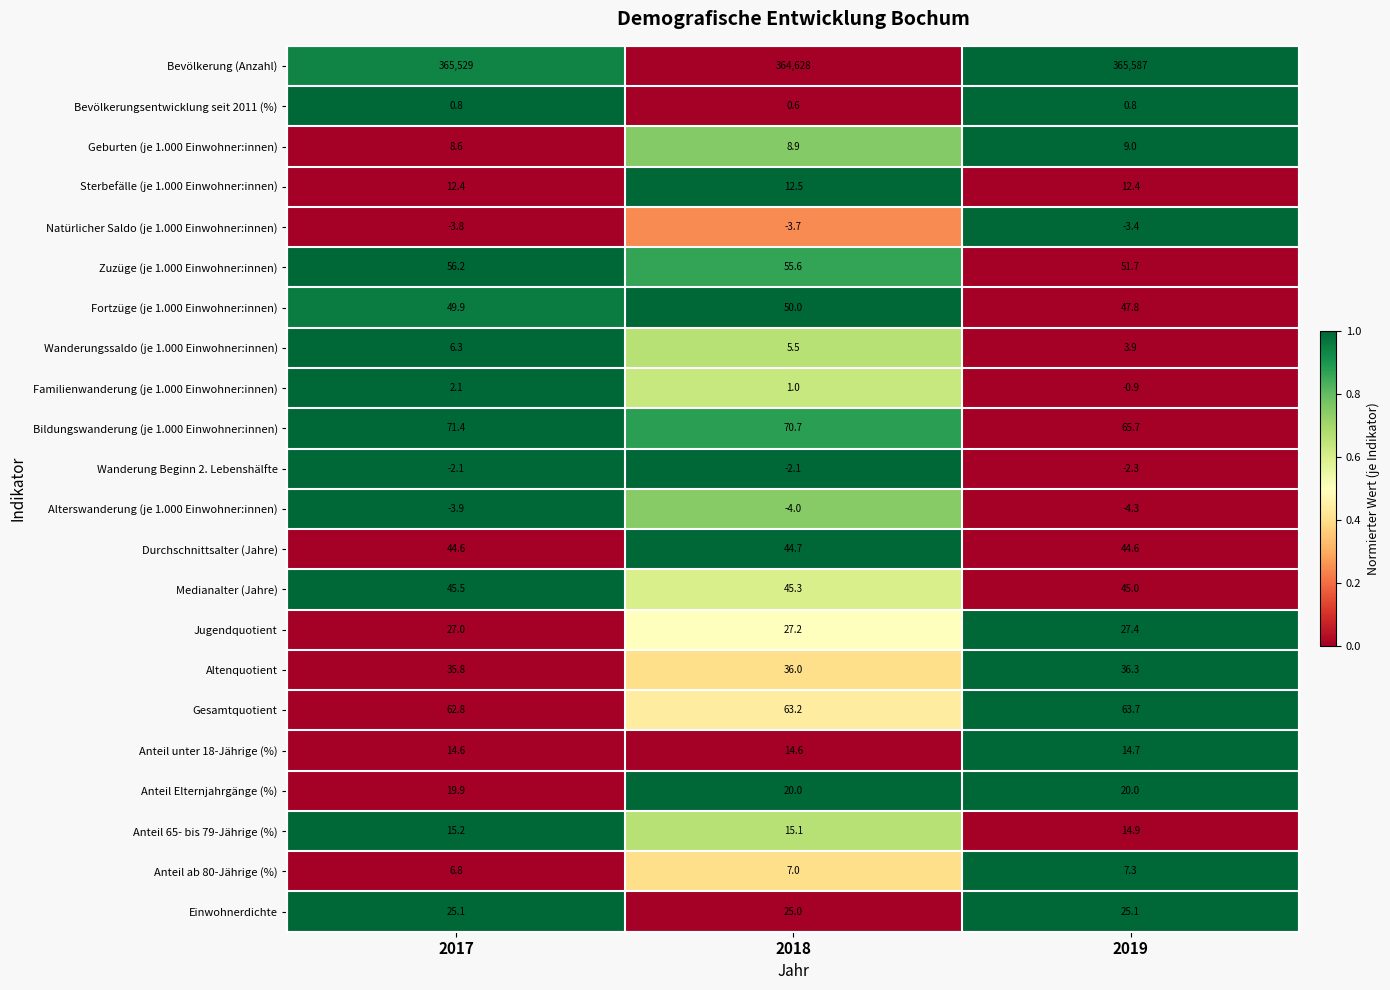

What is the average value of the Gesamtquotient series?

63.2